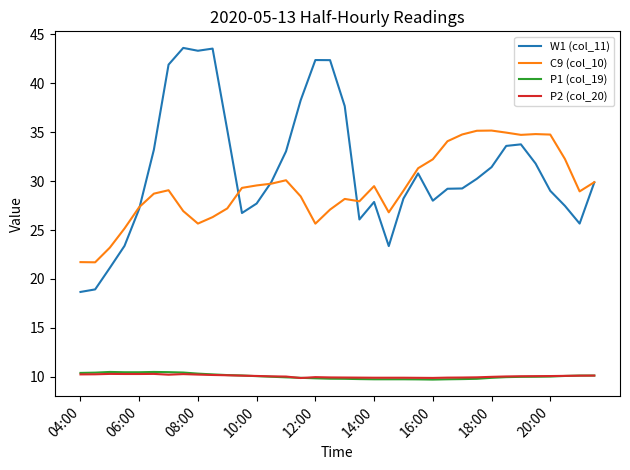

What is the maximum value for P2 (col_20)?

10.3